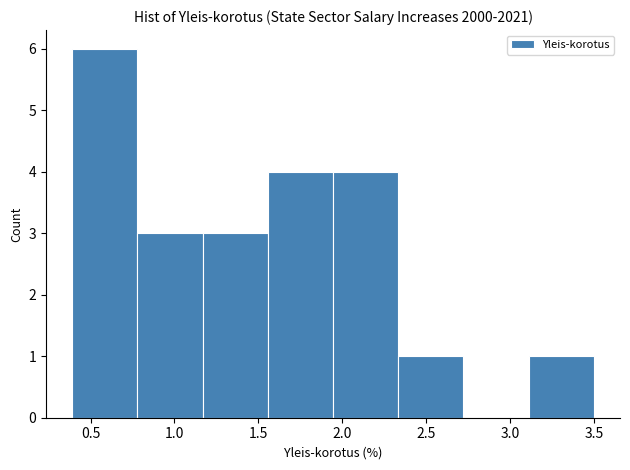

Reading left to right, transcribe this chart: for each bar, give the range it covers on the x-axis and its height. Neither the bar edges nor the heights are printed on the chart, so give them approximately, as read against the axes.

0.40 to 0.80: 6
0.80 to 1.15: 3
1.15 to 1.55: 3
1.55 to 1.95: 4
1.95 to 2.35: 4
2.35 to 2.70: 1
2.70 to 3.10: 0
3.10 to 3.50: 1